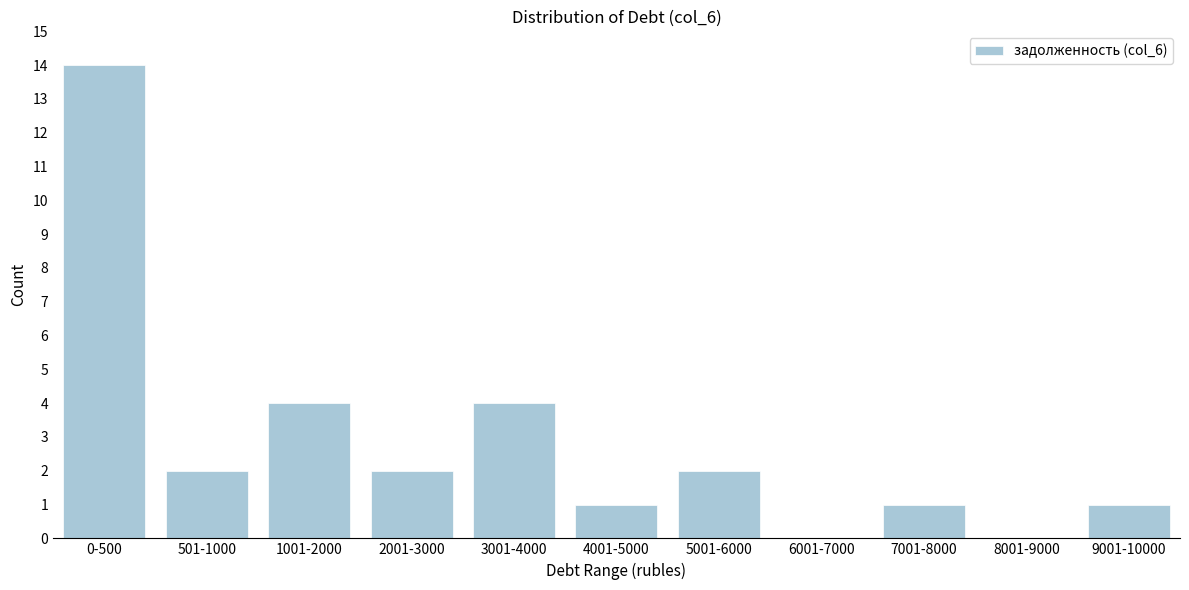

Reading left to right, what are all the values shown in this chart?

0-500=14	501-1000=2	1001-2000=4	2001-3000=2	3001-4000=4	4001-5000=1	5001-6000=2	6001-7000=0	7001-8000=1	8001-9000=0	9001-10000=1